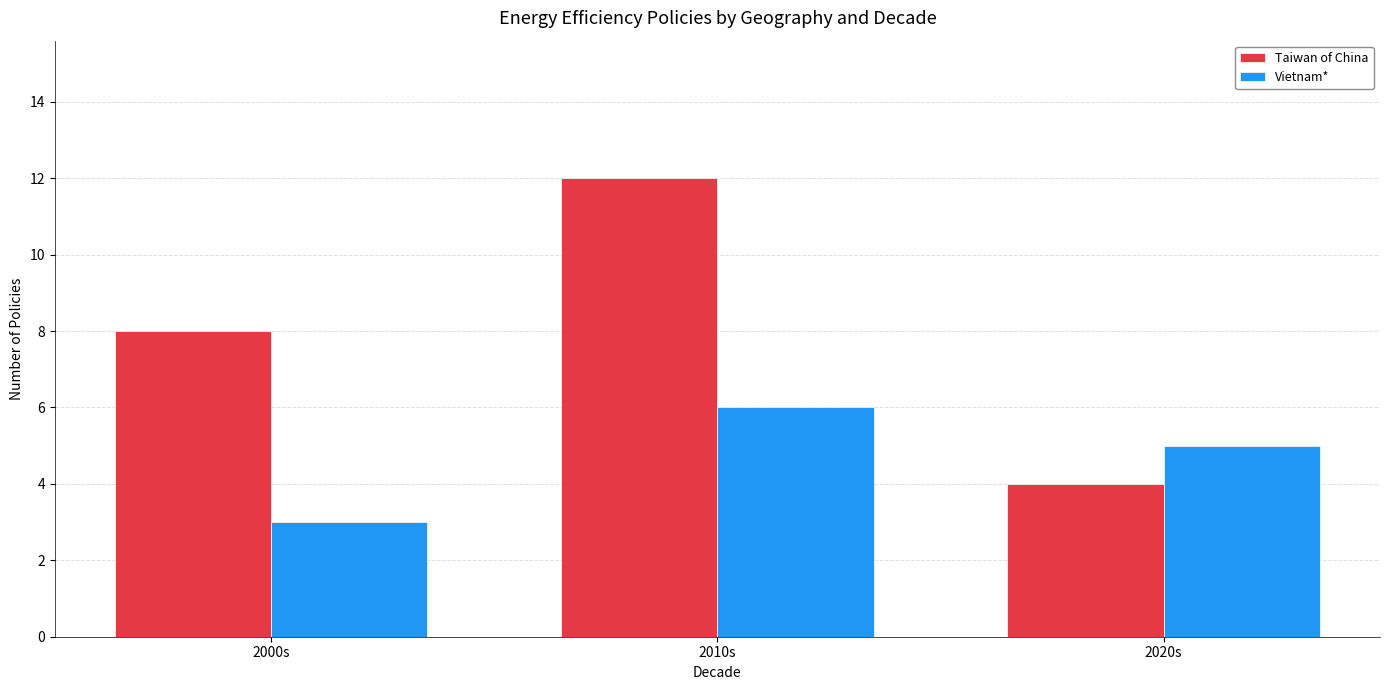

Where is Taiwan of China nearest to the value 8?

2000s